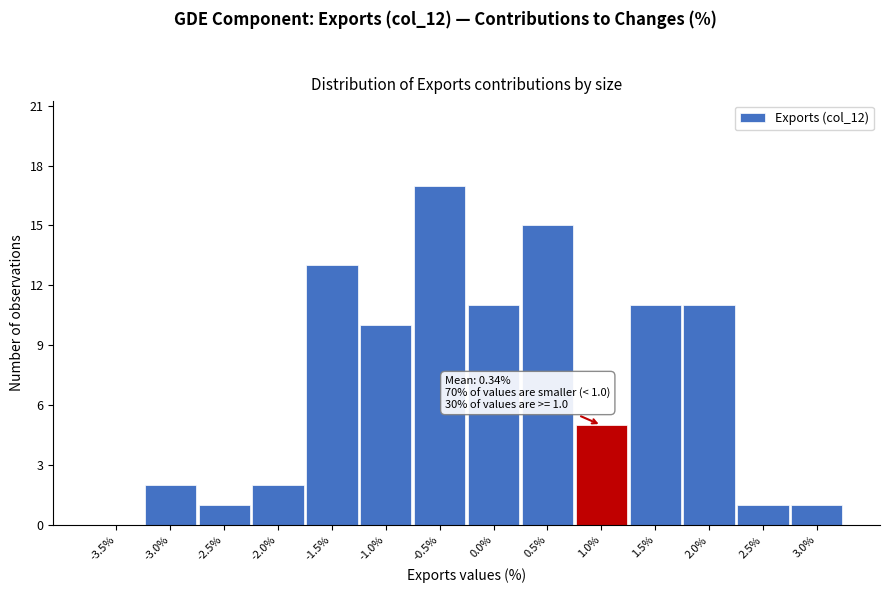

Reading right to left, extract all data points from this chart.

3.0%=1	2.5%=1	2.0%=11	1.5%=11	1.0%=5	0.5%=15	0.0%=11	-0.5%=17	-1.0%=10	-1.5%=13	-2.0%=2	-2.5%=1	-3.0%=2	-3.5%=0